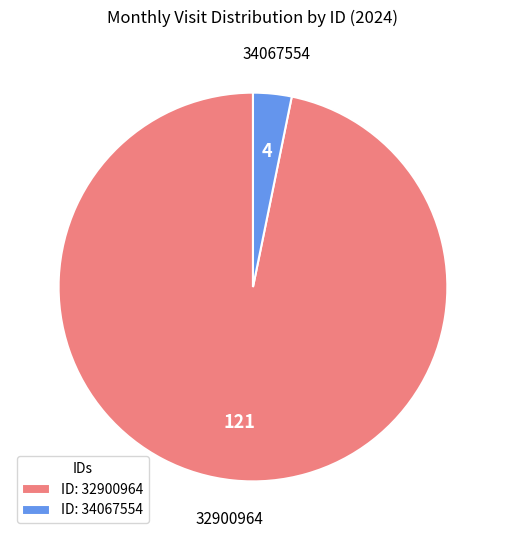

Count the number of slices in the pie.

2